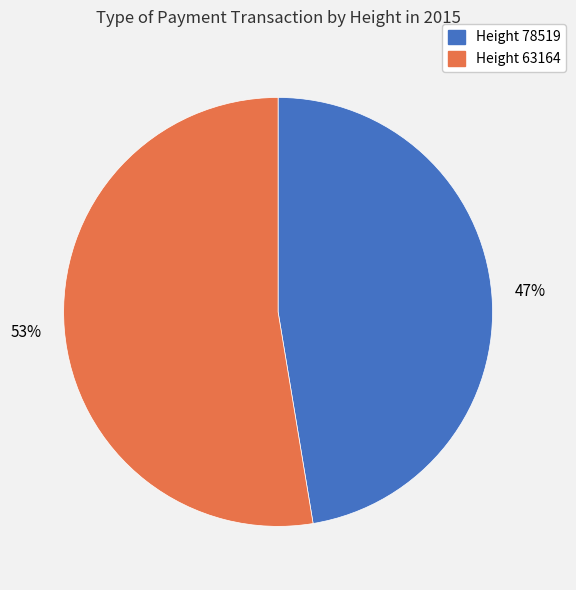

Is the sum of Height 78519 and Height 63164 greater than half?

Yes